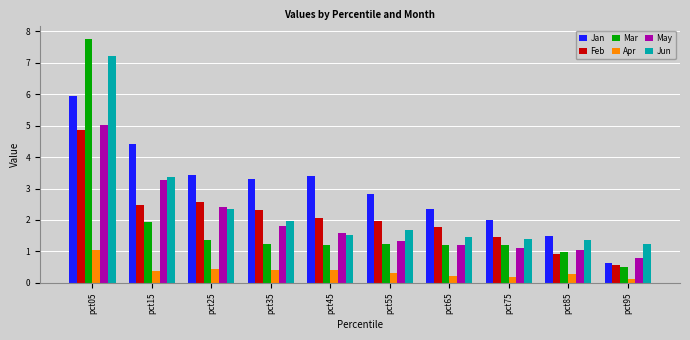

Which series has the largest range (max minus min)?

Mar